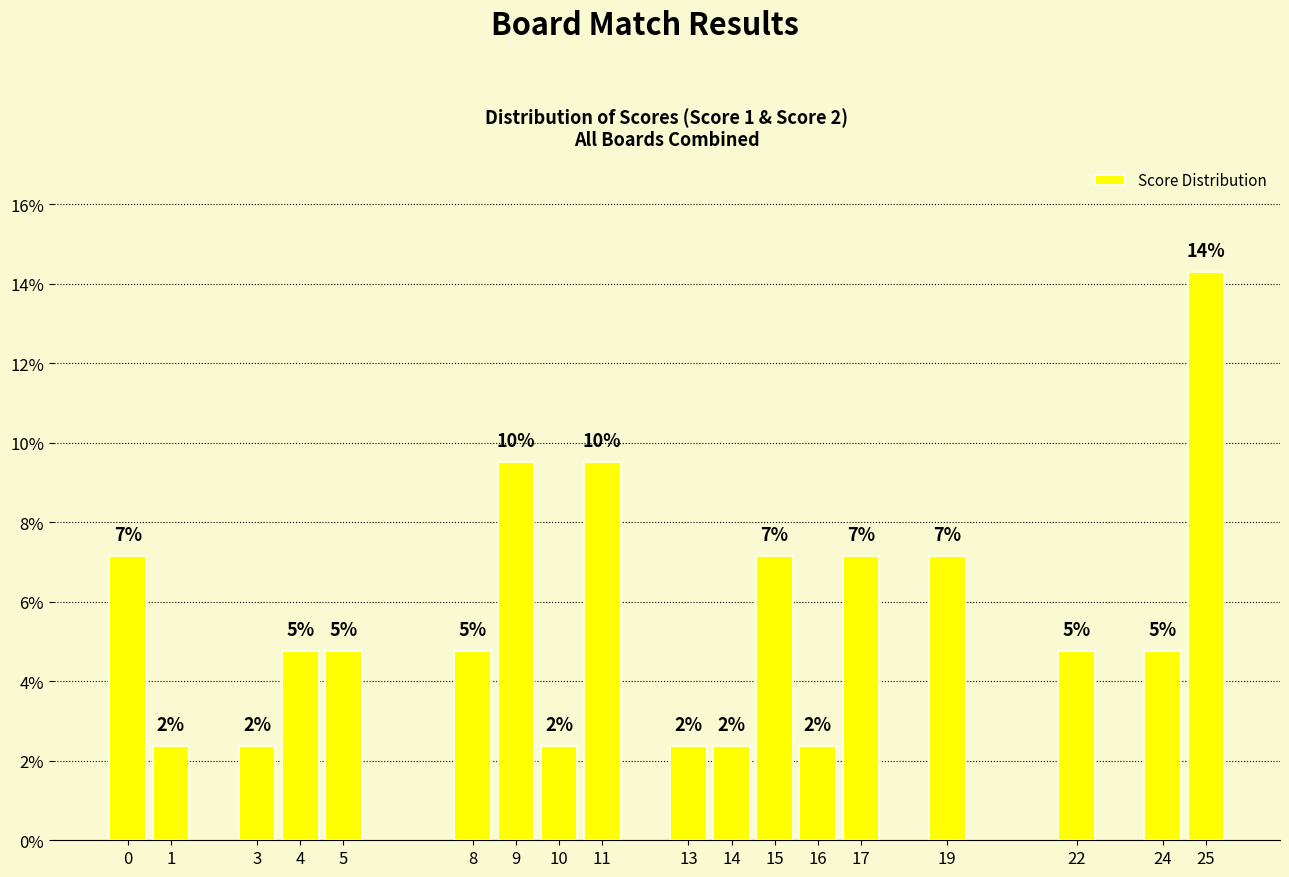

Does the chart contain any negative values?

No